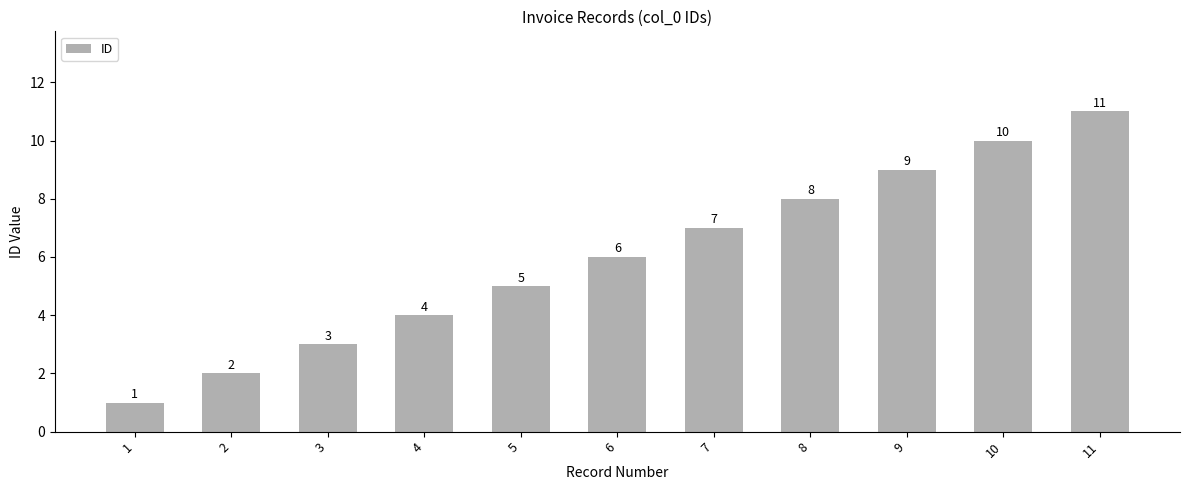

Are the bars horizontal?

No